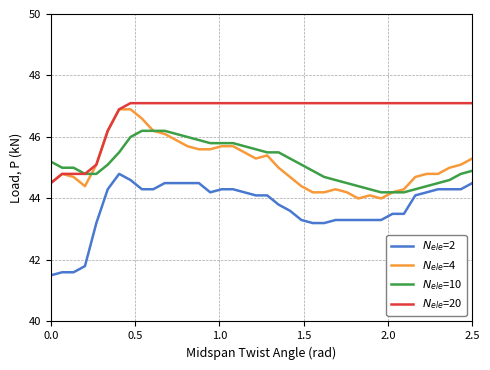

What is the maximum value shown in the chart?

47.1